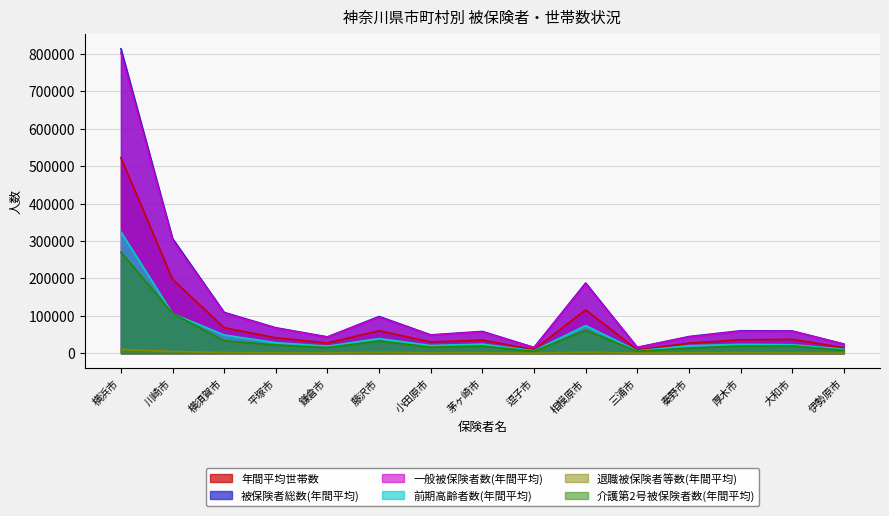

What is the sum of all 介護第2号被保険者数(年間平均) values?

648150